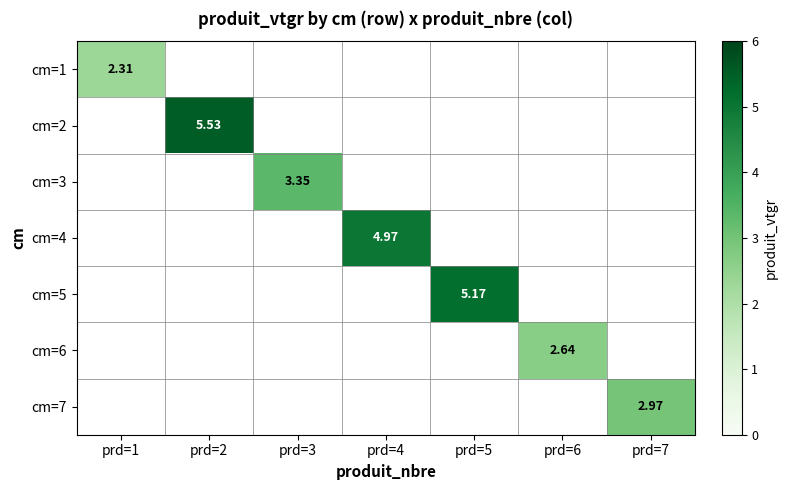

How many series are shown in this chart?

7